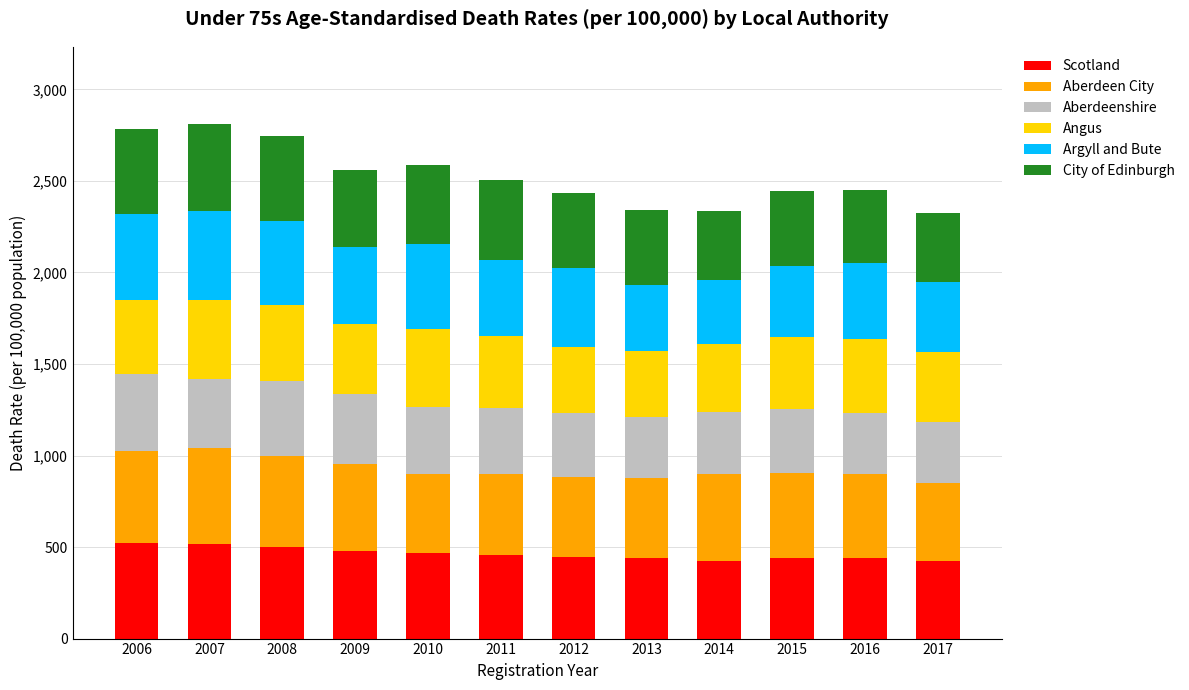

What are all the series names shown in the legend?

Scotland, Aberdeen City, Aberdeenshire, Angus, Argyll and Bute, City of Edinburgh